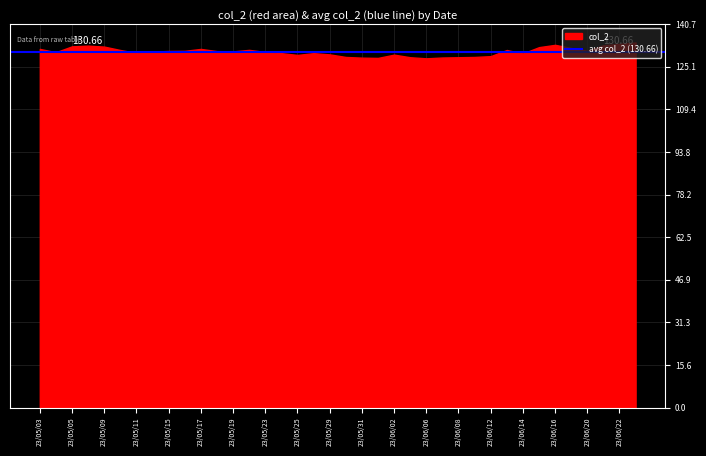

Approximately how many times larger is the value at 23/05/23 compared to 23/05/11?

1.0